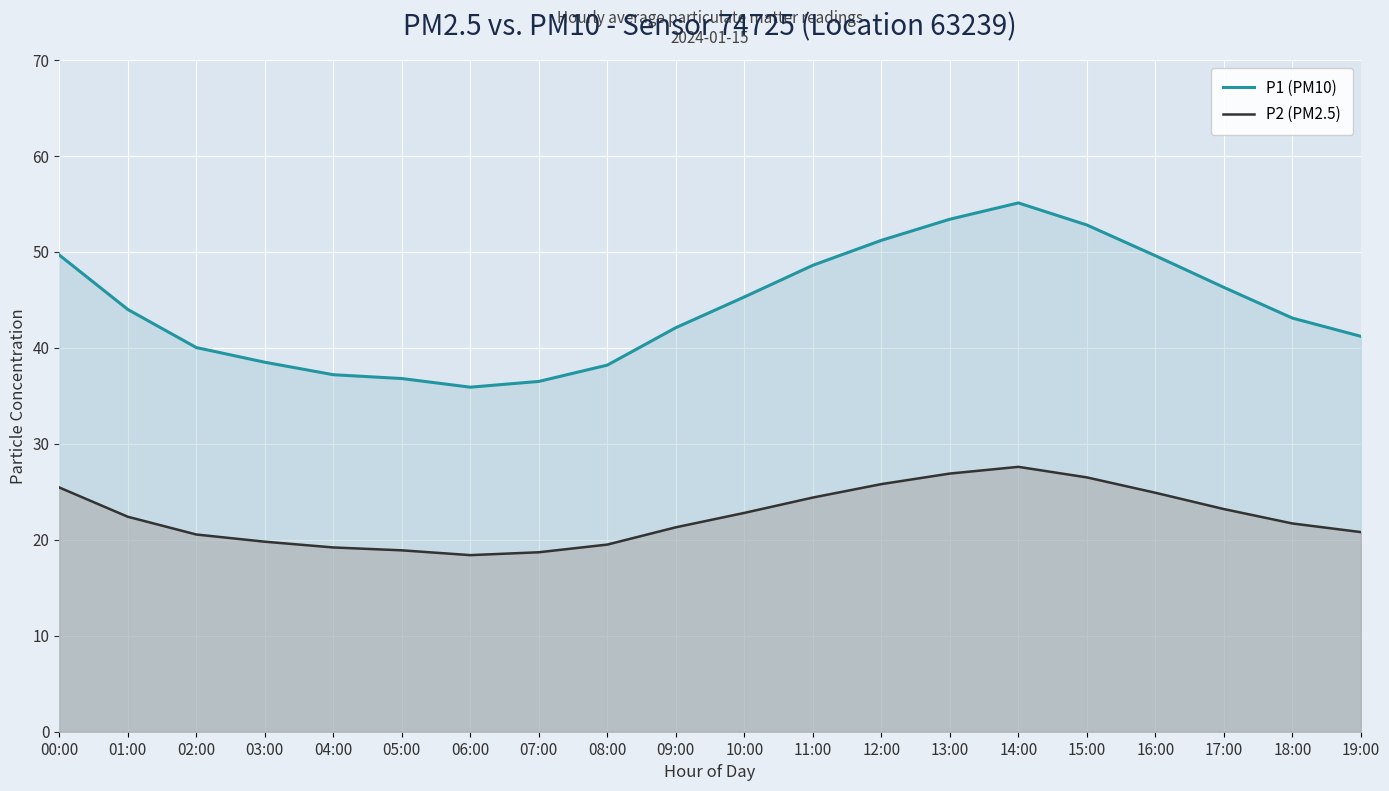

Which series changed the most between 12:00 and 16:00?

P1 (PM10)